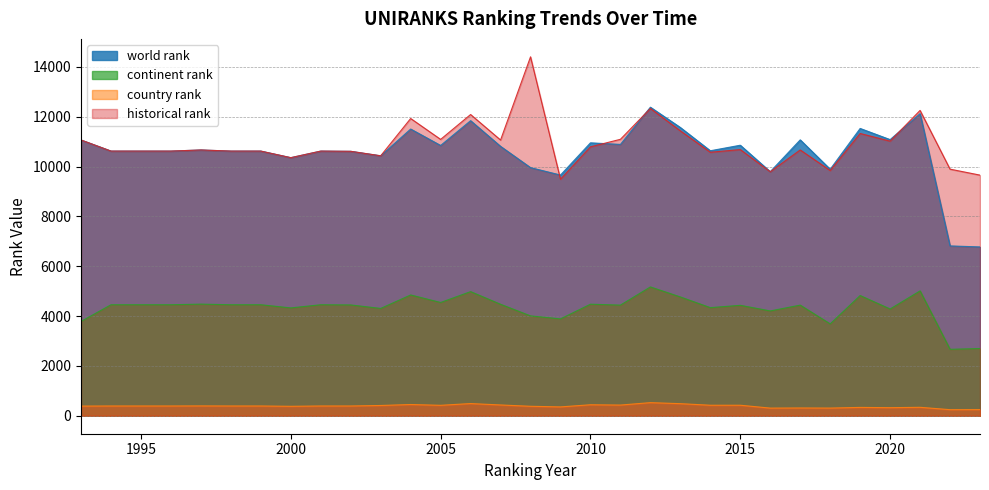

Reading left to right, transcribe all the data shown in this chart.

world rank: 1993=11066.0	1994=10621.0	1995=10621.0	1996=10621.0	1997=10666.0	1998=10621.0	1999=10621.0	2000=10357.0	2001=10621.0	2002=10612.0	2003=10432.0	2004=11506.0	2005=10846.0	2006=11841.0	2007=10811.0	2008=9957.0	2009=9660.0	2010=10952.0	2011=10889.0	2012=12382.0	2013=11567.0	2014=10634.0	2015=10856.0	2016=9794.0	2017=11071.0	2018=9892.0	2019=11529.0	2020=11081.0	2021=12124.0	2022=6816.0	2023=6775.0
continent rank: 1993=3785.0	1994=4455.0	1995=4455.0	1996=4455.0	1997=4480.0	1998=4455.0	1999=4455.0	2000=4328.0	2001=4455.0	2002=4447.0	2003=4307.0	2004=4848.0	2005=4546.0	2006=4982.0	2007=4474.0	2008=4008.0	2009=3888.0	2010=4477.0	2011=4440.0	2012=5170.0	2013=4768.0	2014=4339.0	2015=4432.0	2016=4207.0	2017=4440.0	2018=3687.0	2019=4825.0	2020=4285.0	2021=5011.0	2022=2667.0	2023=2698.0
country rank: 1993=389.0	1994=393.0	1995=393.0	1996=393.0	1997=396.0	1998=393.0	1999=393.0	2000=380.0	2001=393.0	2002=393.0	2003=413.0	2004=452.0	2005=420.0	2006=490.0	2007=434.0	2008=381.0	2009=356.0	2010=442.0	2011=430.0	2012=527.0	2013=486.0	2014=423.0	2015=423.0	2016=308.0	2017=313.0	2018=309.0	2019=336.0	2020=325.0	2021=340.0	2022=245.0	2023=248.0
historical rank: 1993=11066.0	1994=10621.0	1995=10621.0	1996=10621.0	1997=10666.0	1998=10621.0	1999=10621.0	2000=10357.0	2001=10621.0	2002=10612.0	2003=10432.0	2004=11929.0	2005=11090.5	2006=12088.5	2007=11065.0	2008=14403.0	2009=9492.0	2010=10791.5	2011=11094.0	2012=12332.5	2013=11433.0	2014=10574.5	2015=10681.5	2016=9792.5	2017=10667.0	2018=9841.5	2019=11327.5	2020=11019.5	2021=12253.0	2022=9896.5	2023=9657.0